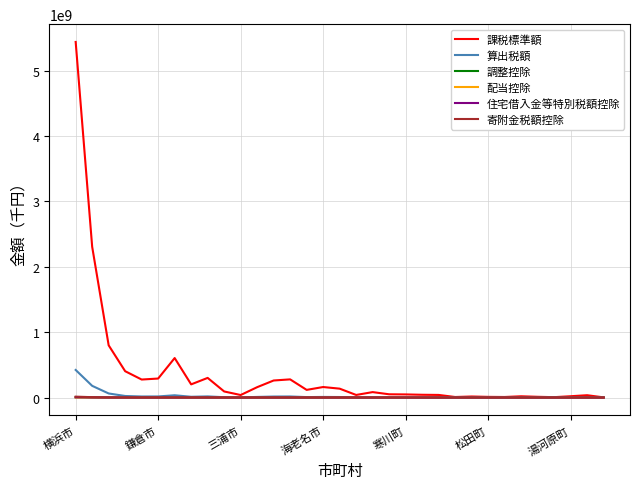

Which series has the largest total across all categories?

課税標準額